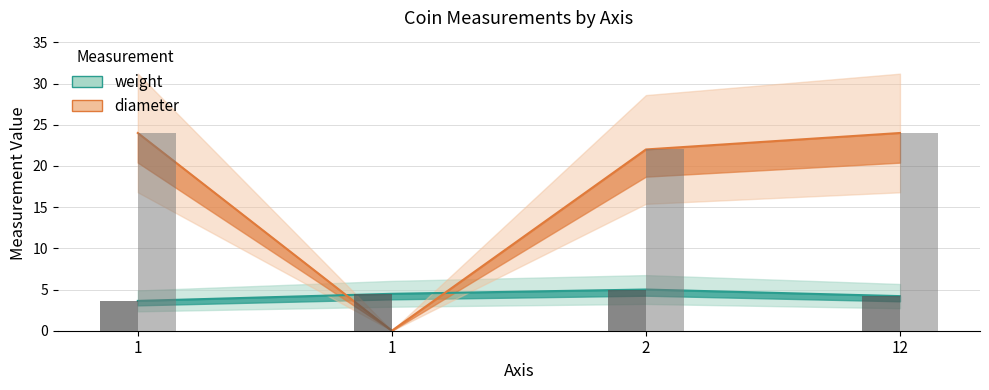

Reading right to left, what are all the values shown in this chart?

24	22	0	24